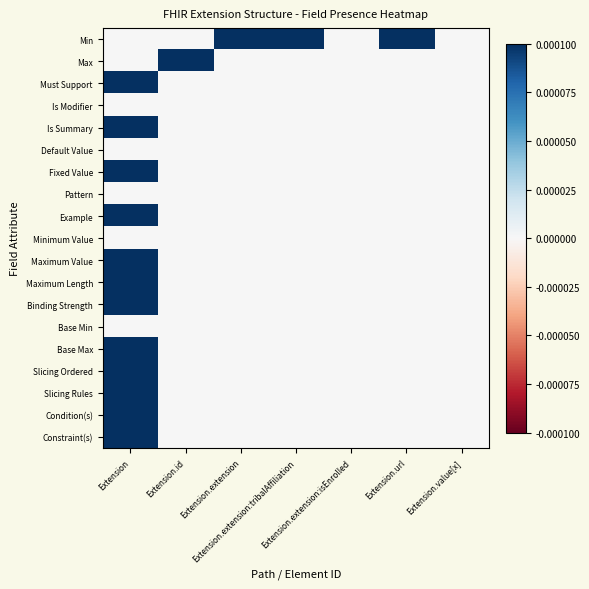

At how many categories does at least one series exceed 0?

5